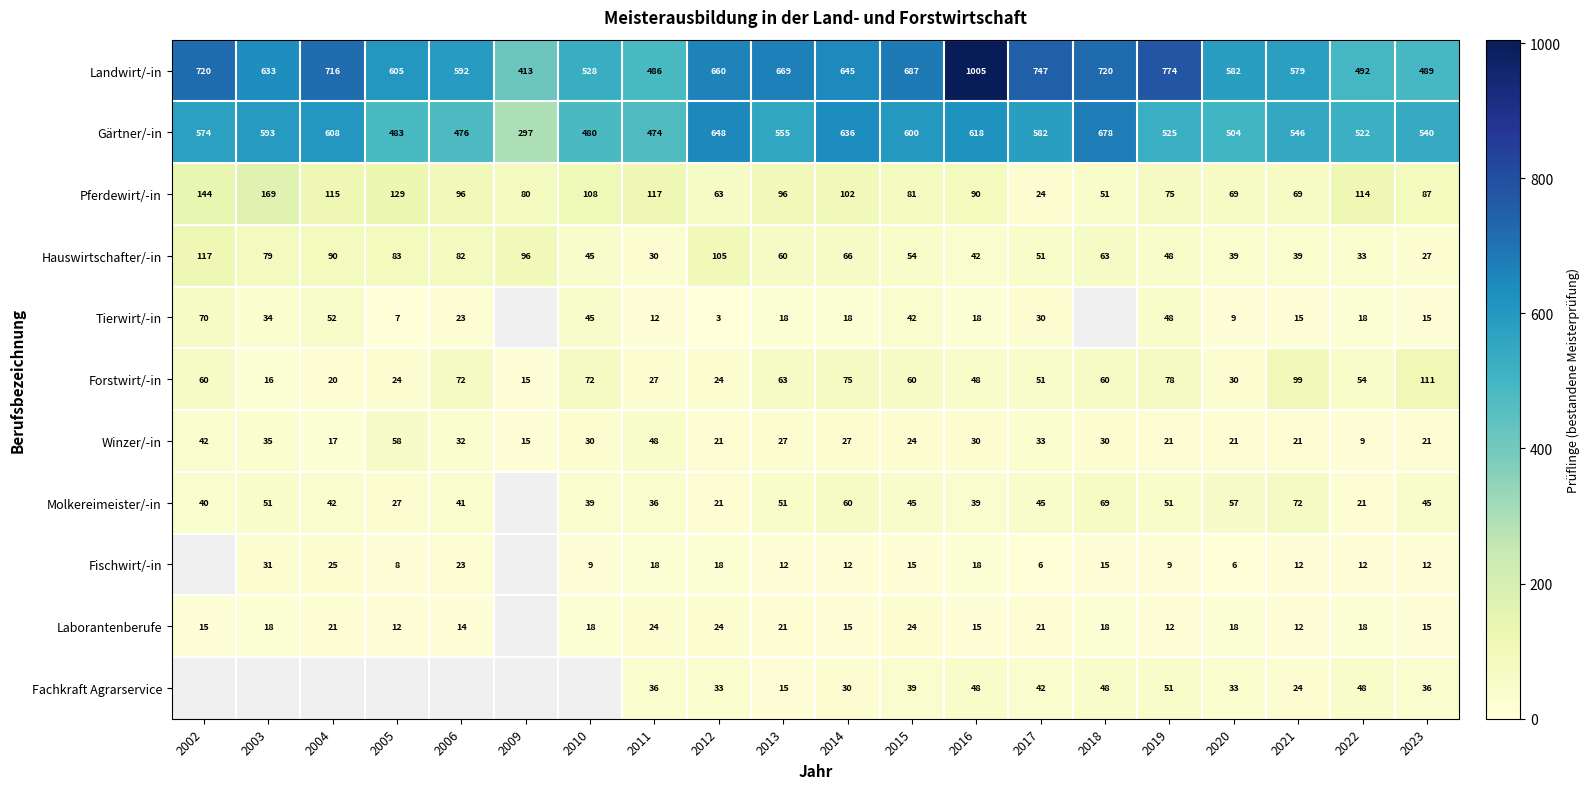

Which category has the highest value in the Winzer/-in series?

2005